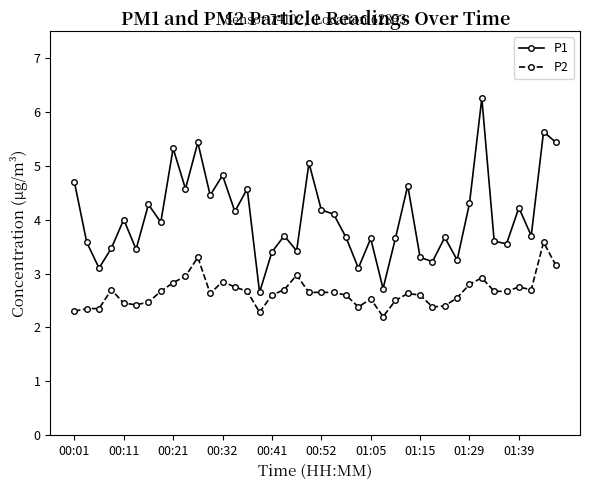

True or false: P2 and P1 intersect in this chart.

False